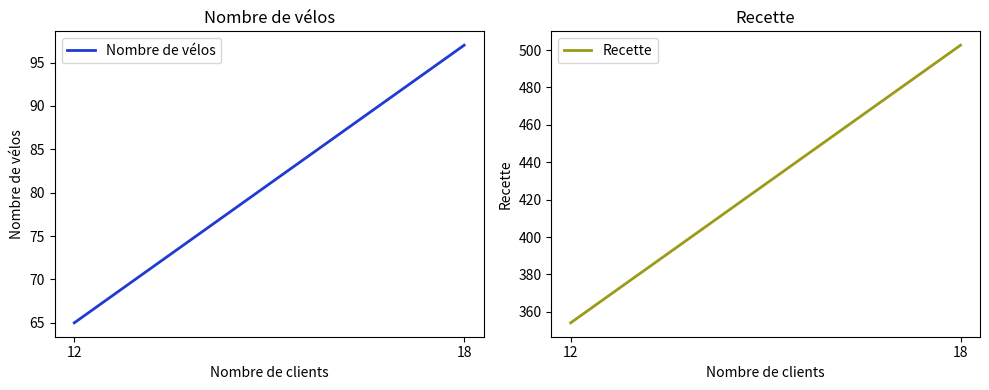

The value of Recette at 18 is 736.1. True or false?

False